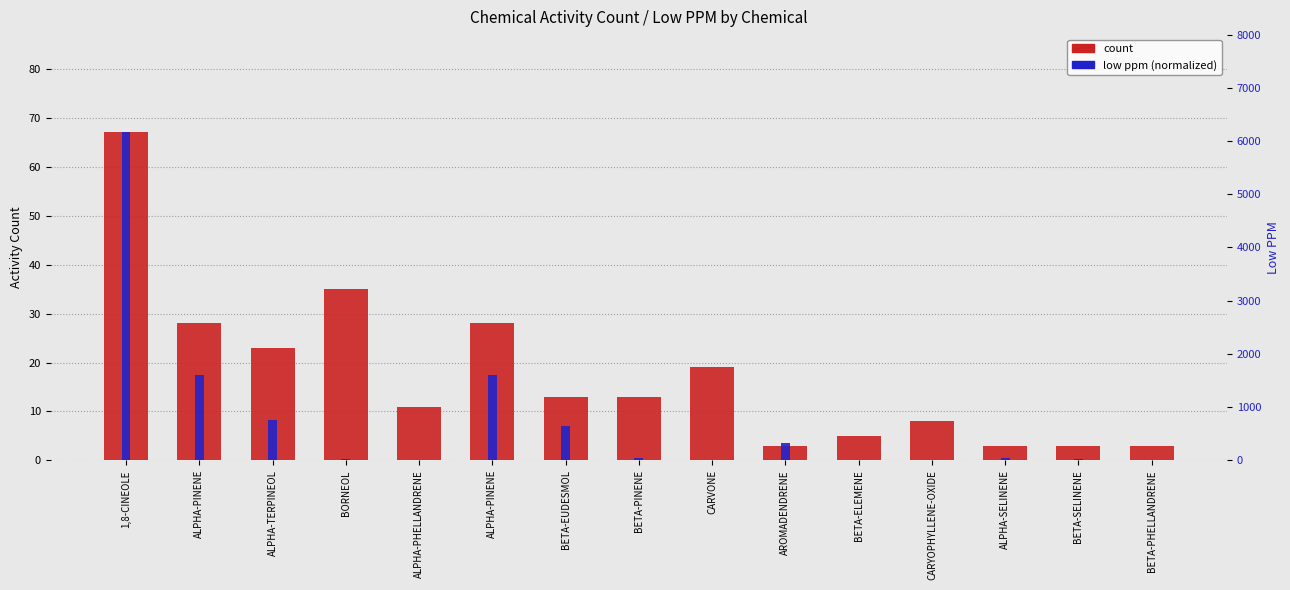

Which category has the highest value in the count series?

1,8-CINEOLE